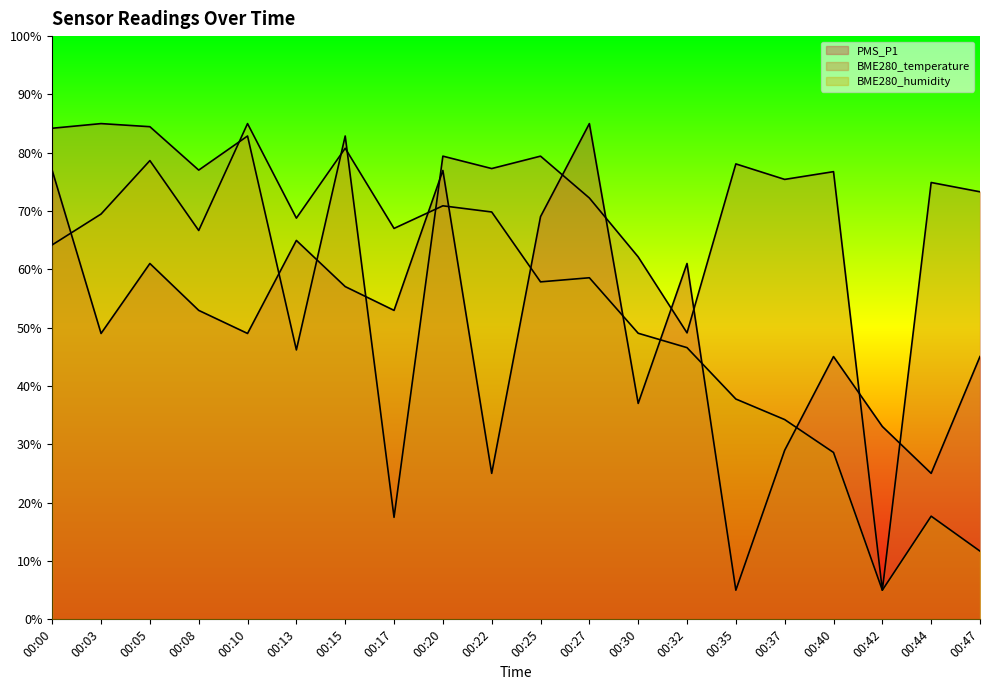

At which category does the chart reach its minimum across all series?

00:35